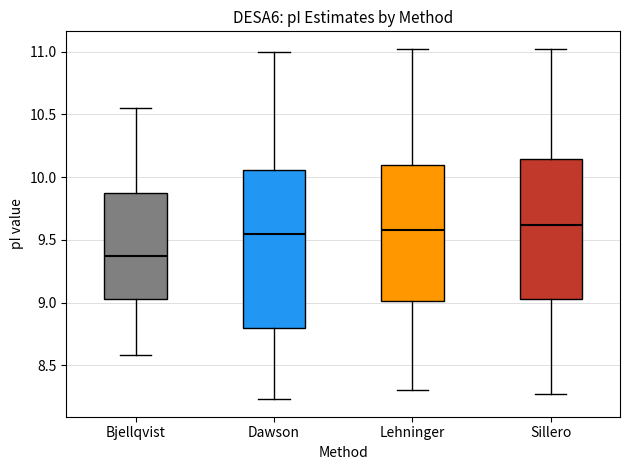

Which box is the tallest, from its lower edge to its upper edge?

Dawson